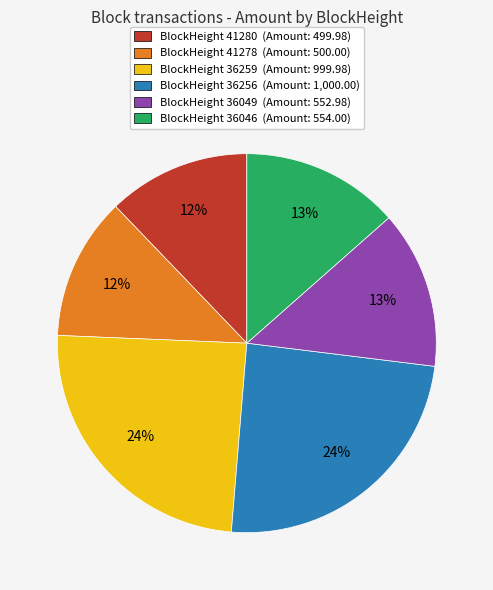

Is there any slice that represents more than half of the pie?

No